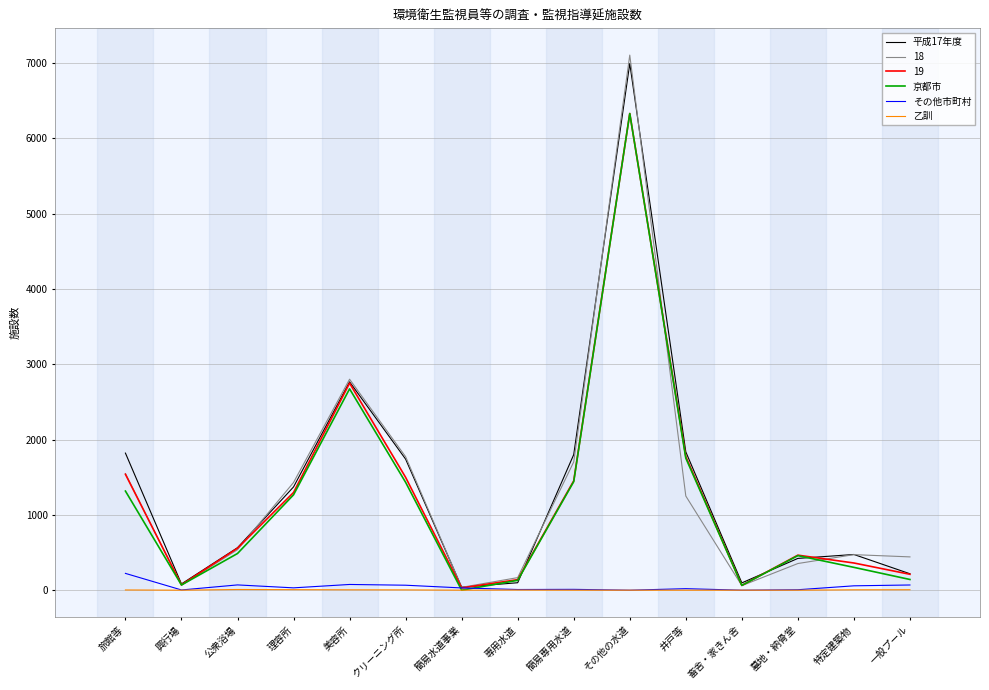

Is it true that 乙訓 equals 0 at 簡易専用水道?

True